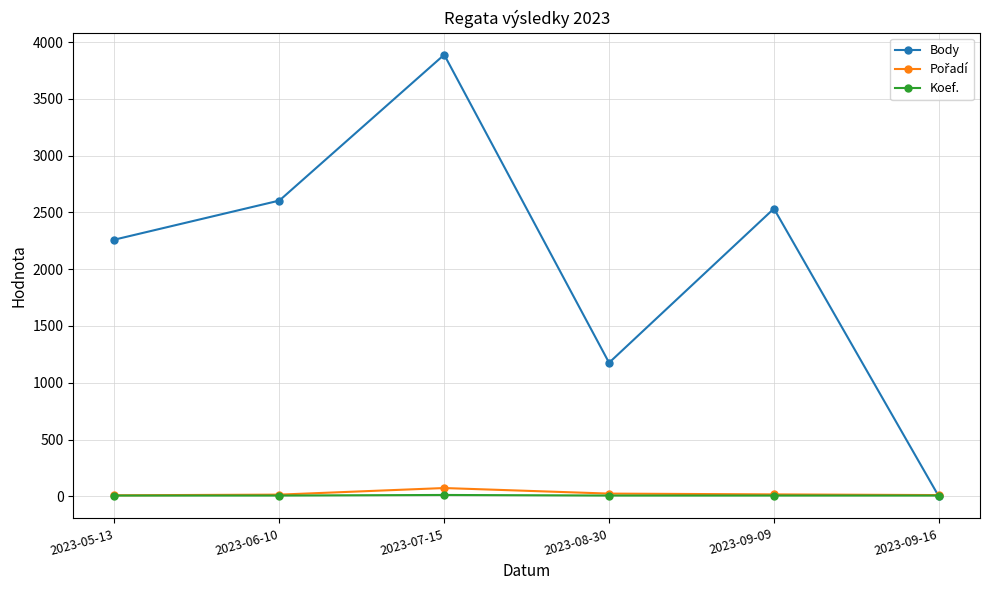

Between 2023-05-13 and 2023-06-10, which series saw the biggest shift?

Body